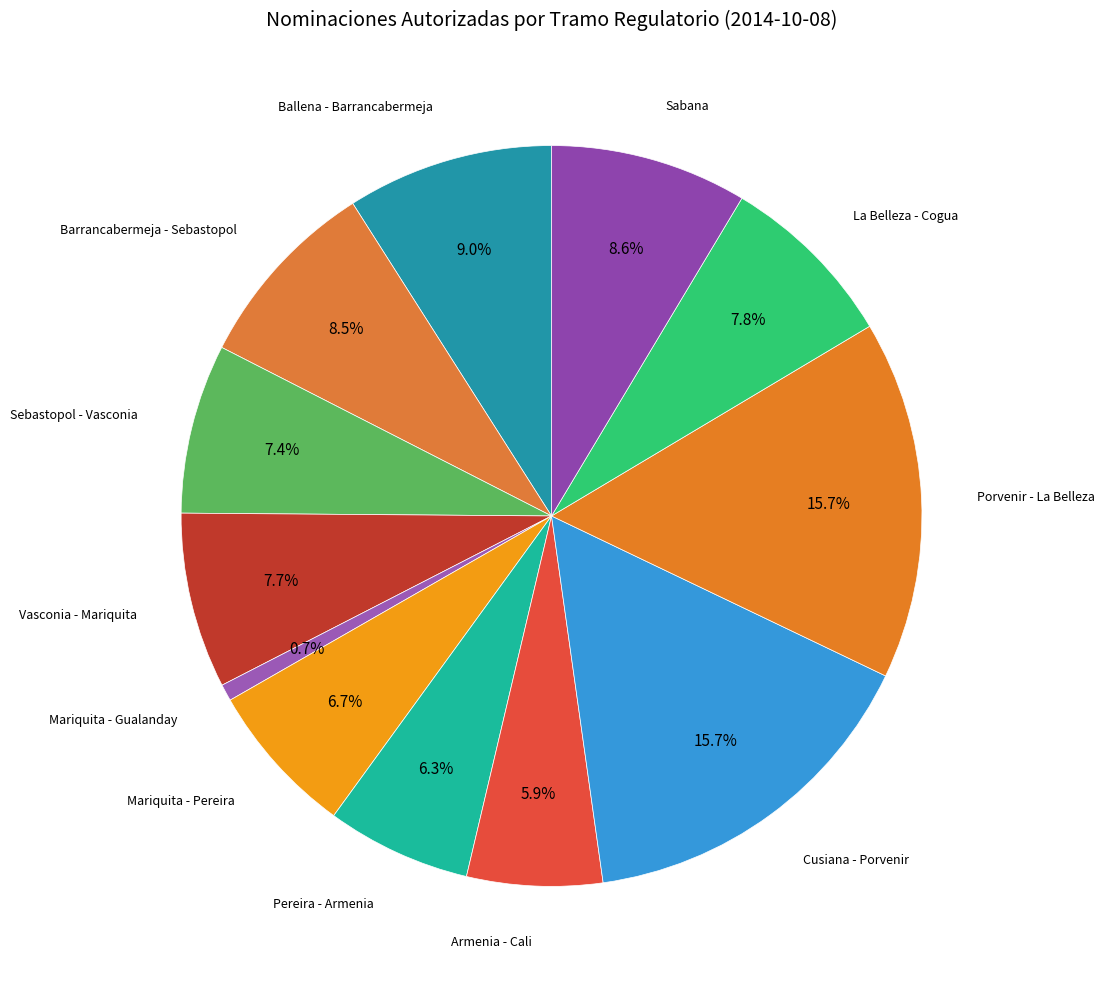

How many segments does this pie chart have?

12